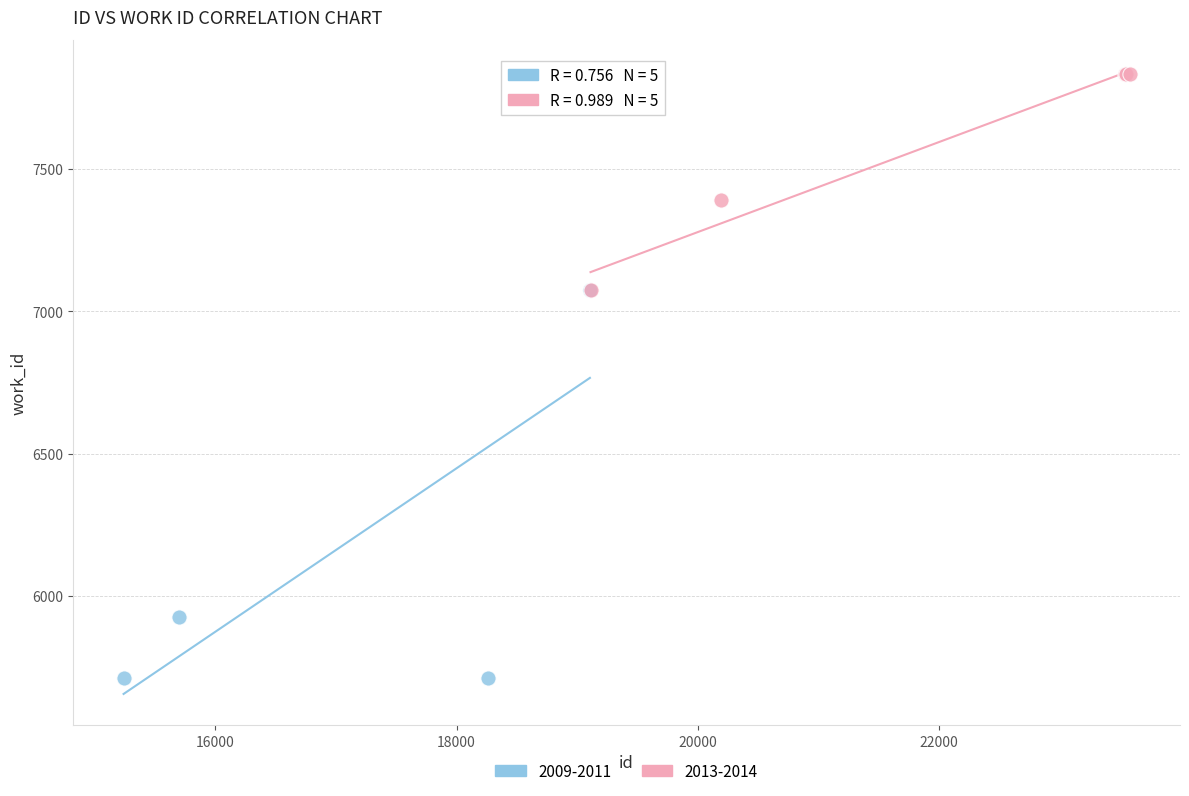

What are all the series names shown in the legend?

2009-2011, 2013-2014